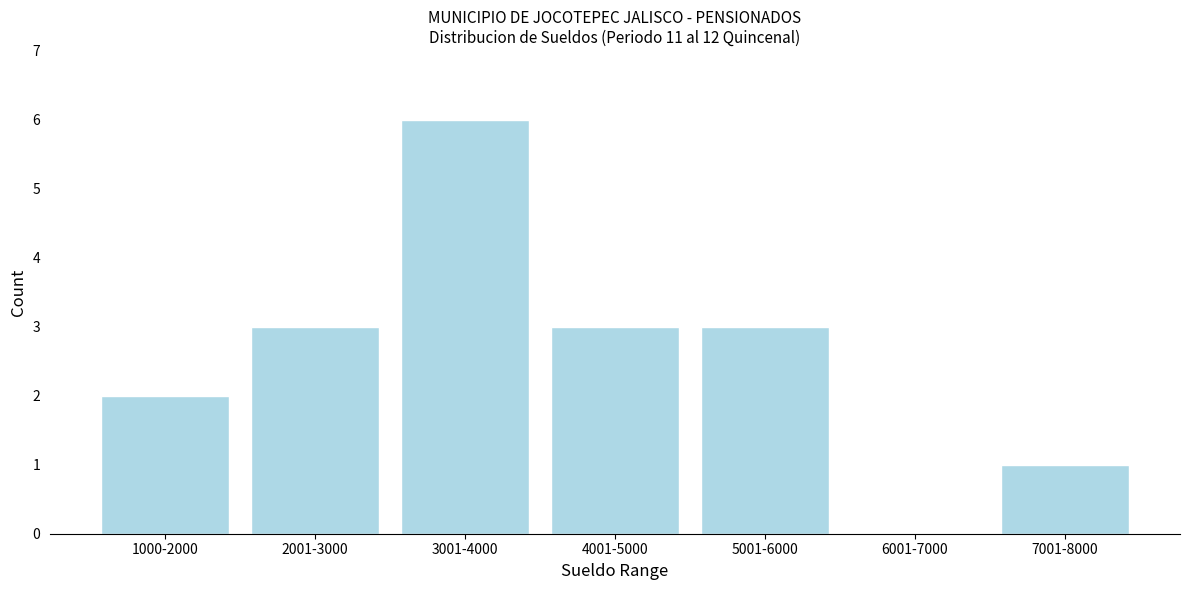

Reading left to right, list all the values displayed in this chart.

1000-2000=2	2001-3000=3	3001-4000=6	4001-5000=3	5001-6000=3	6001-7000=0	7001-8000=1